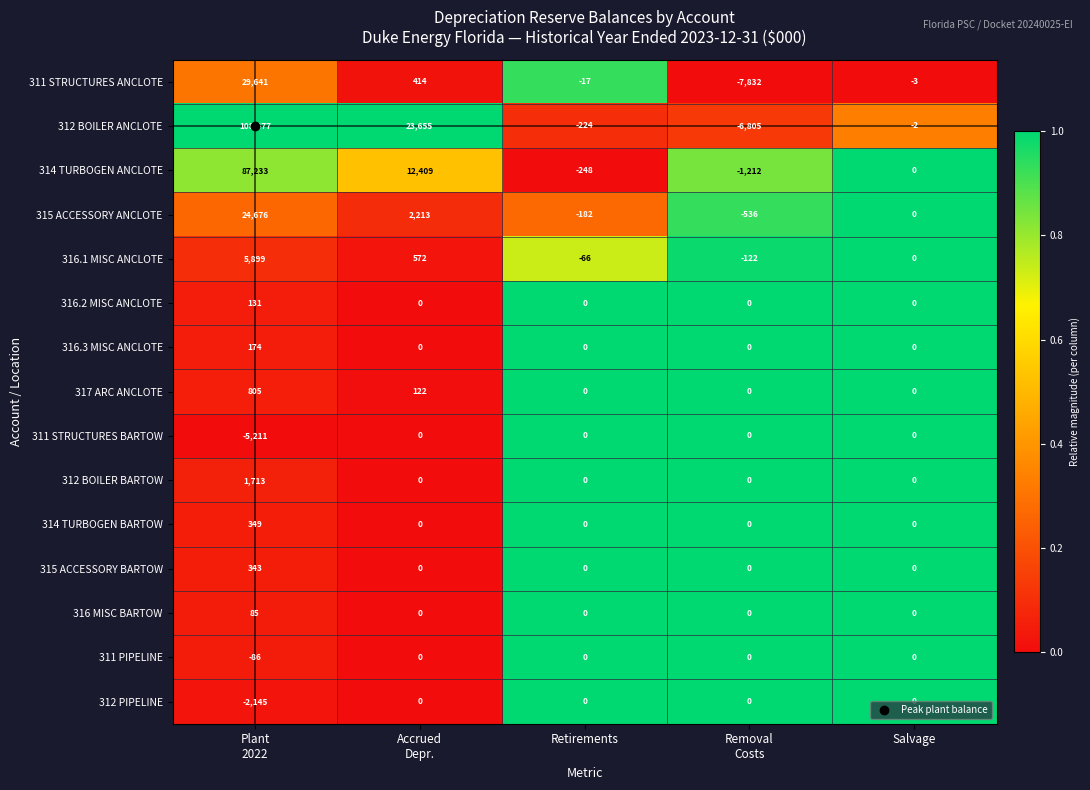

Which series has the largest total across all categories?

312 BOILER ANCLOTE